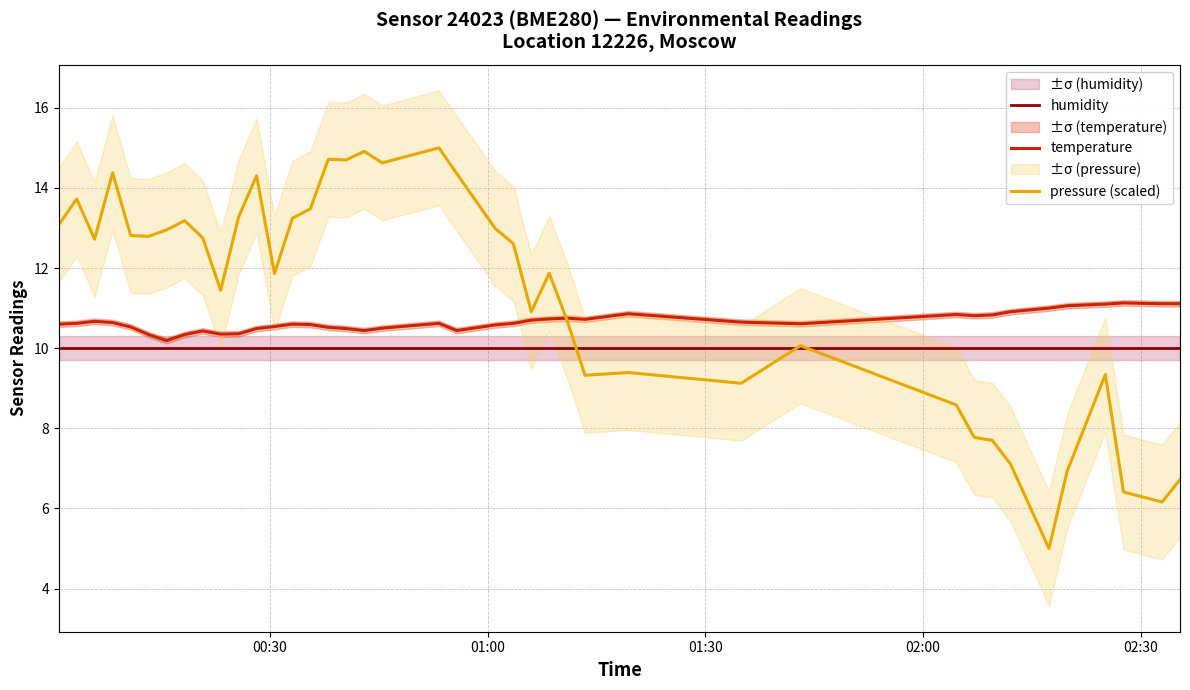

Count the number of categories in the chart.

40